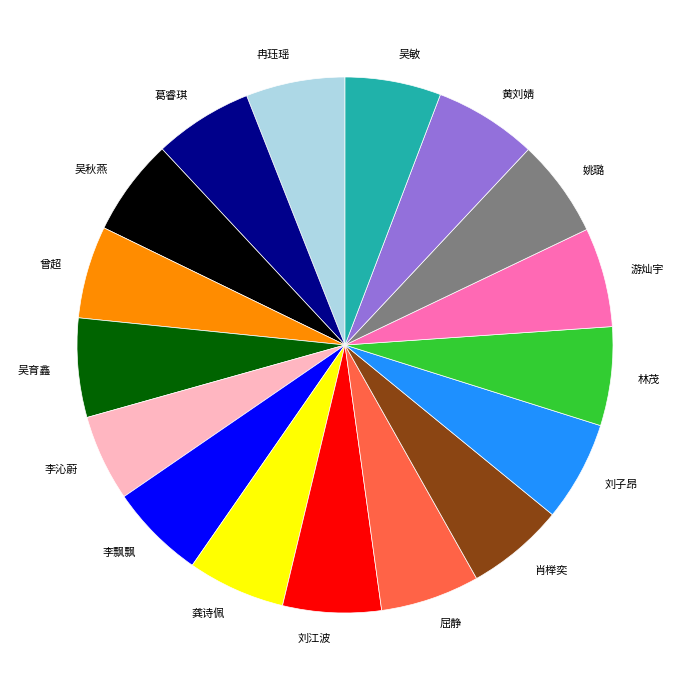

Is it true that 吴育鑫 is 16% of the pie?

False